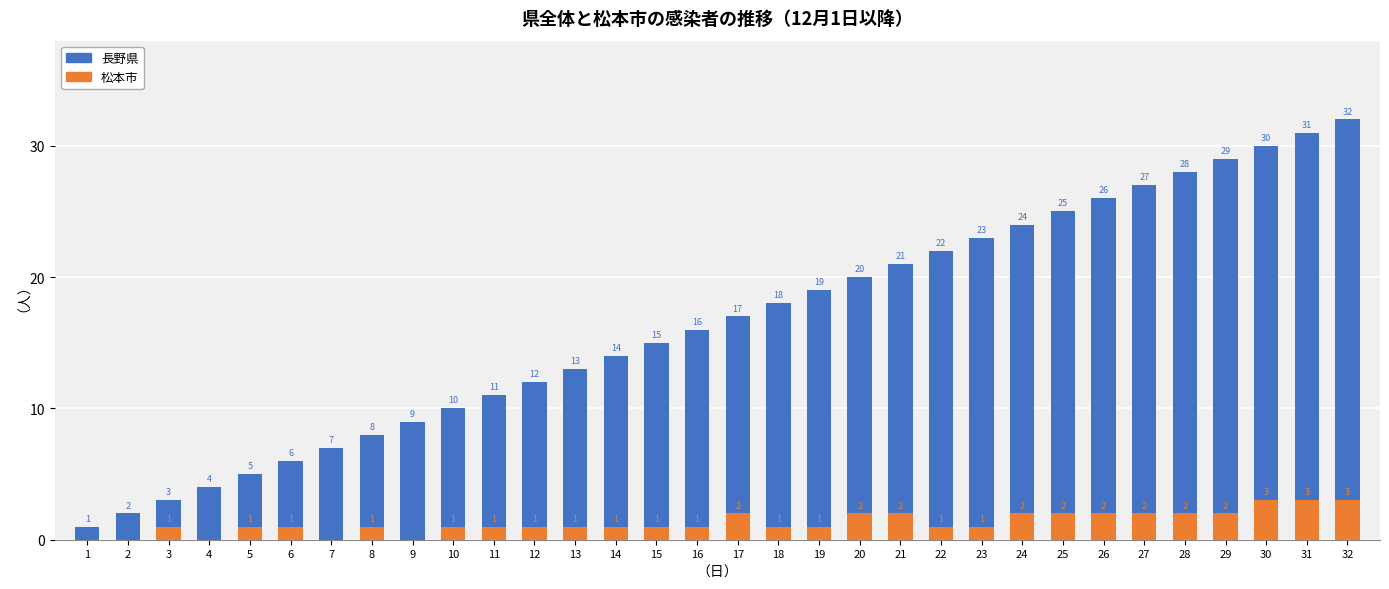

Rank the series by their average value, from highest to lowest.

長野県, 松本市